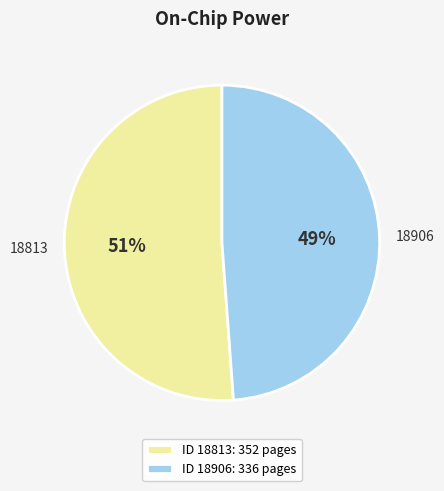

Which category has the biggest portion of the pie?

18813